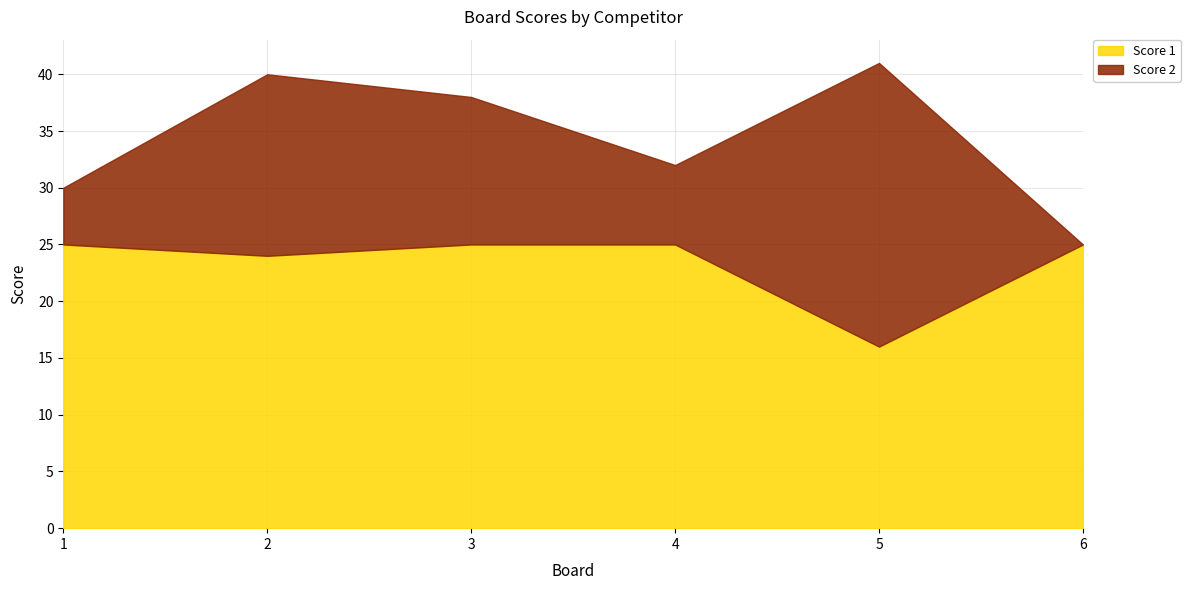

List the labels in order of Score 1 value, smallest first.

5, 2, 1, 3, 4, 6